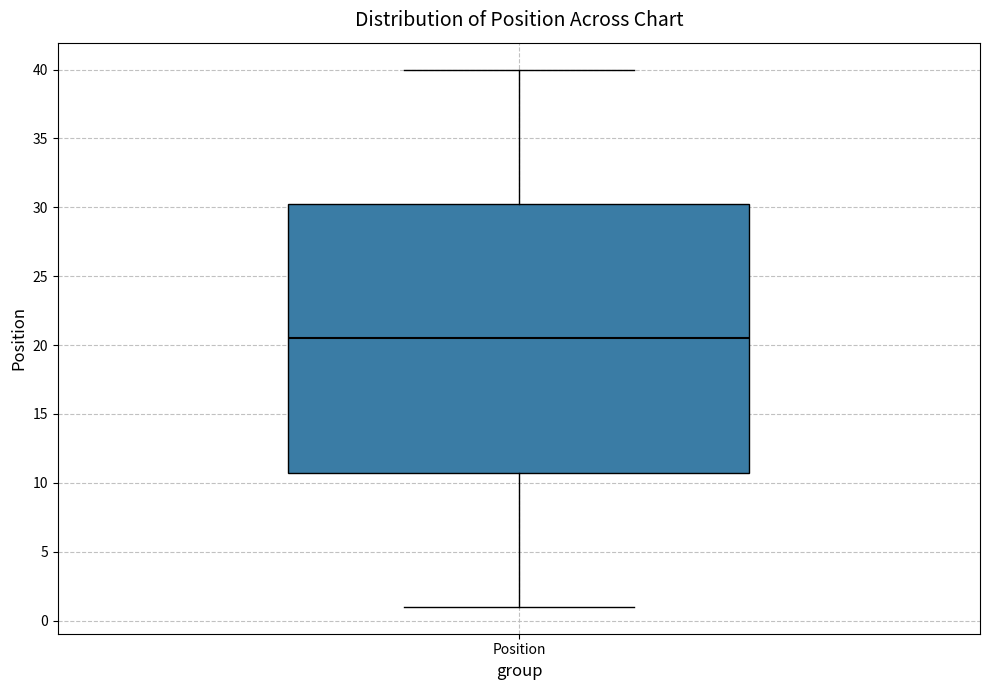

Read this box plot against the y-axis: the position of the median line, the range covered by the box, and the ends of both whiskers. The values are not printed on the chart, so give them approximately, as read against the axis.

median 20.5, box 11.0 to 30.5, whiskers 1.0 to 40.0